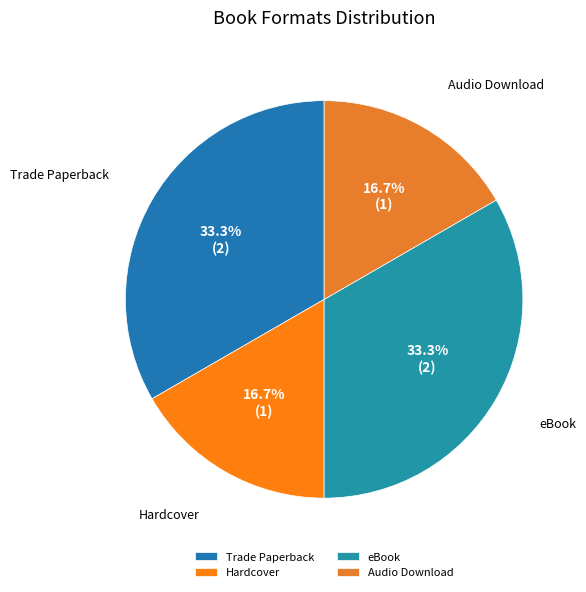

How many slices are in this pie chart?

4